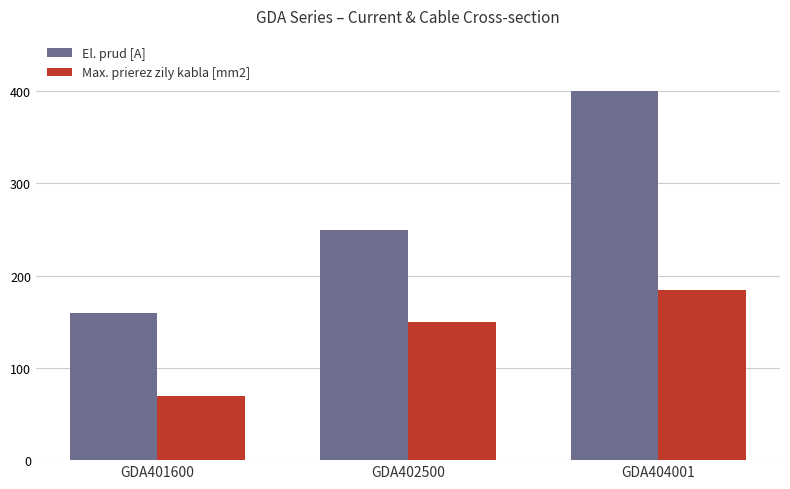

Between GDA401600 and GDA404001, which series saw the biggest shift?

El. prud [A]